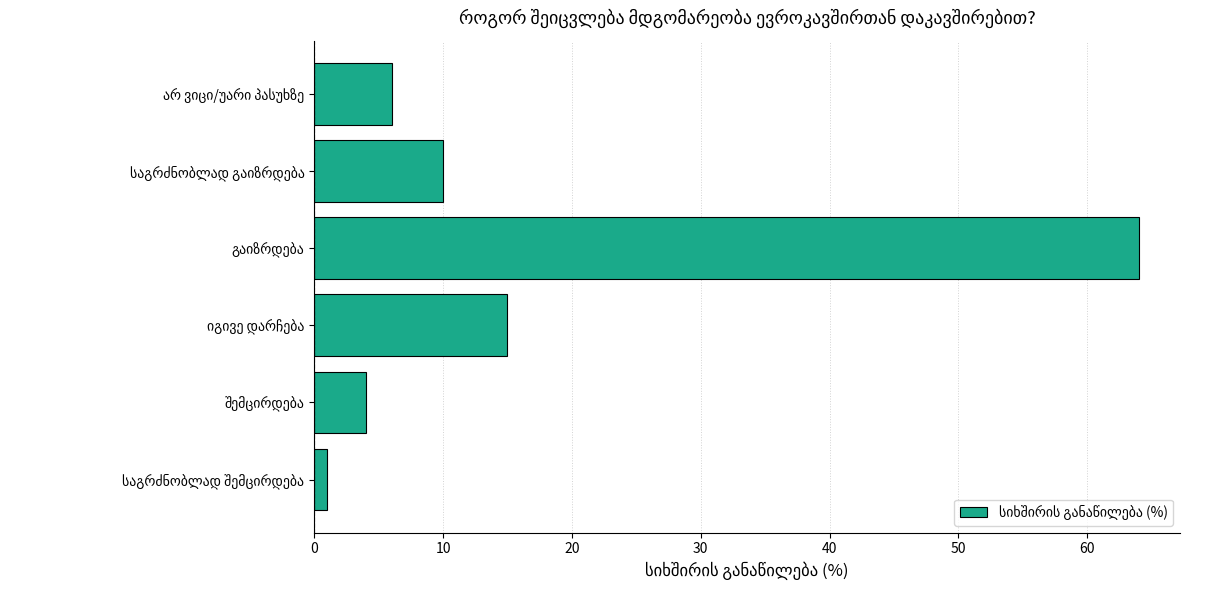

What is the minimum value shown in the chart?

1